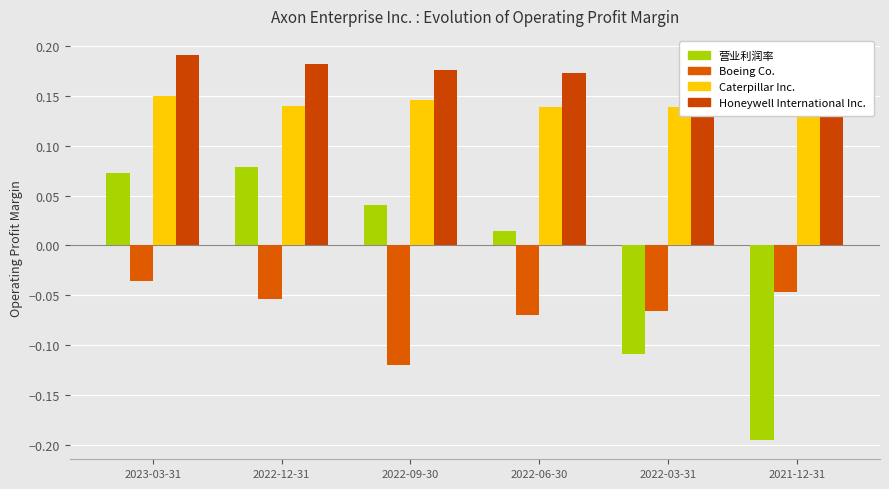

At how many categories does at least one series exceed 0?

6